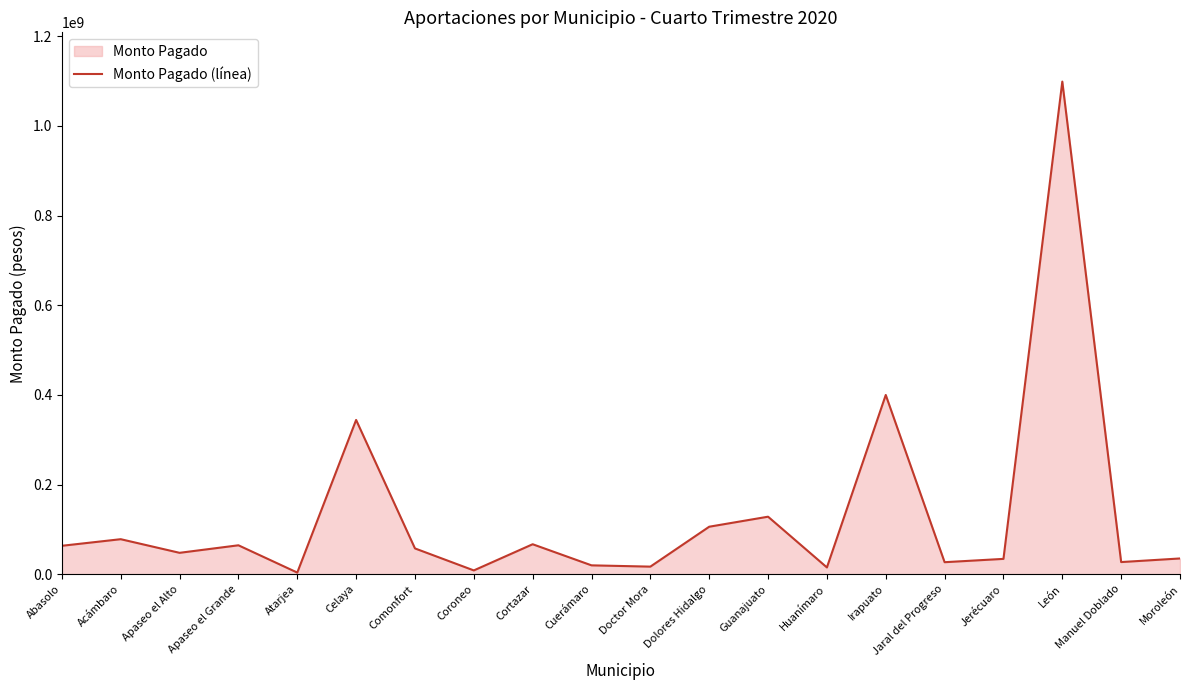

What is the difference between the second highest and second lowest values?

391384753